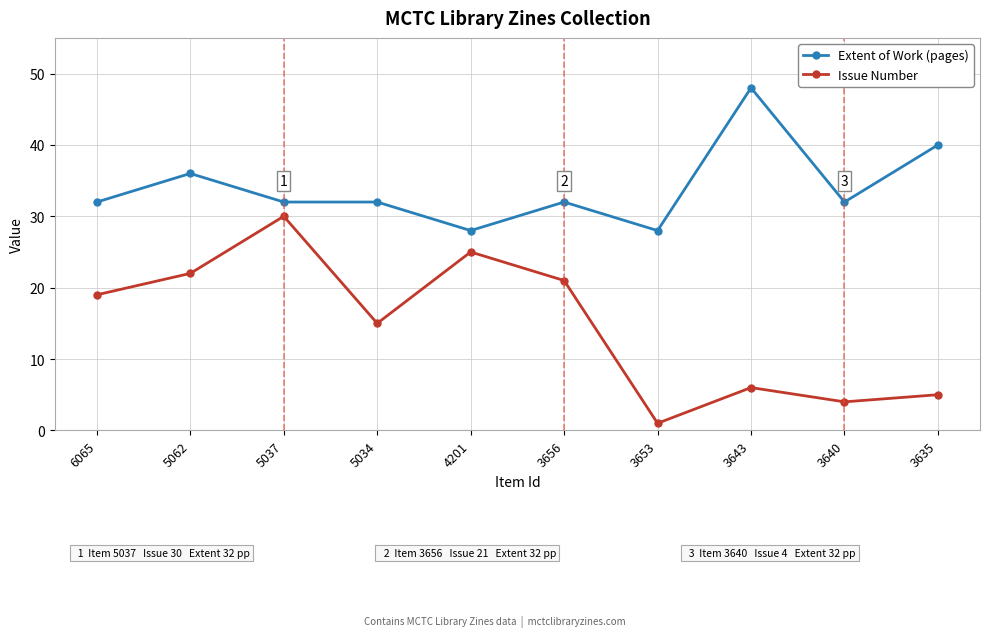

True or false: Extent of Work (pages) and Issue Number cross at least once.

False